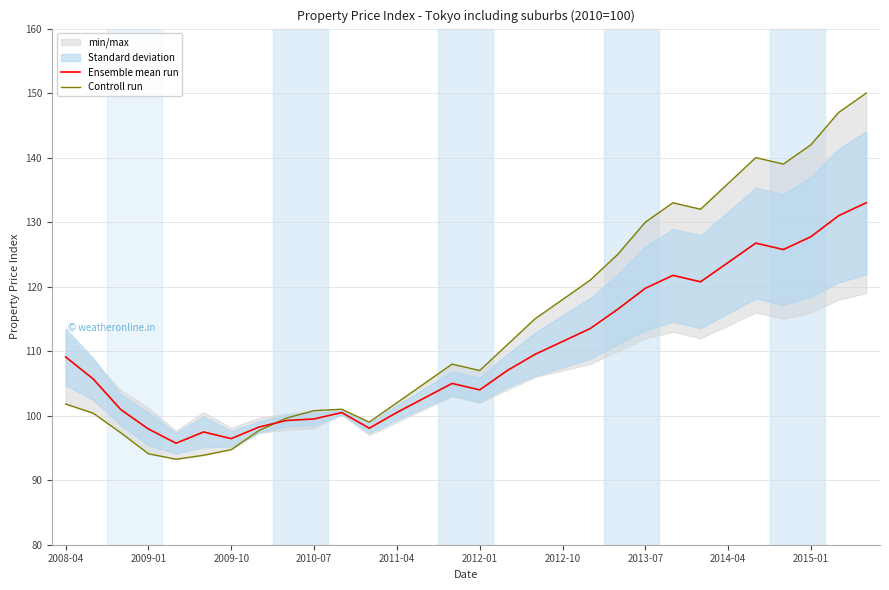

The value of Ensemble mean run at 2009-10 is 96.4. True or false?

True